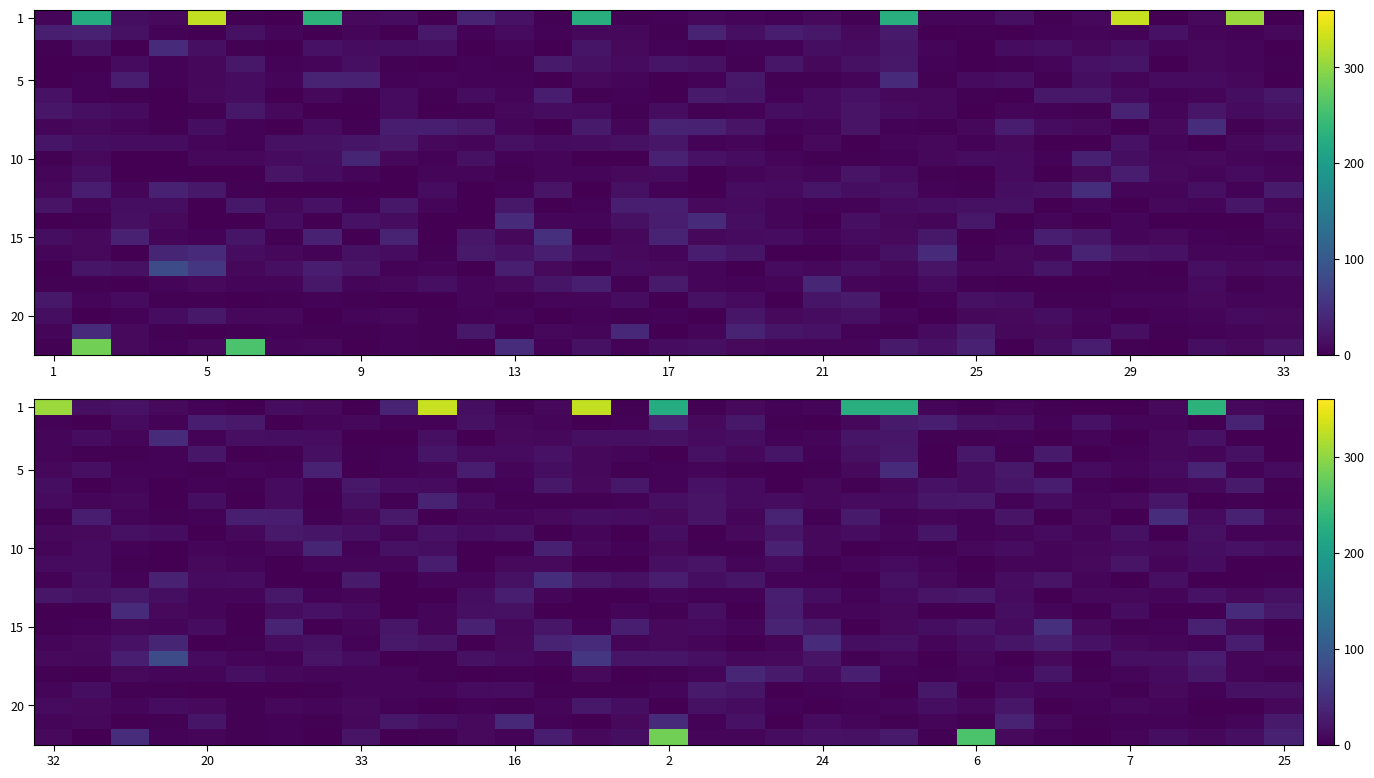

Which has a higher value, 22 or 9?

22